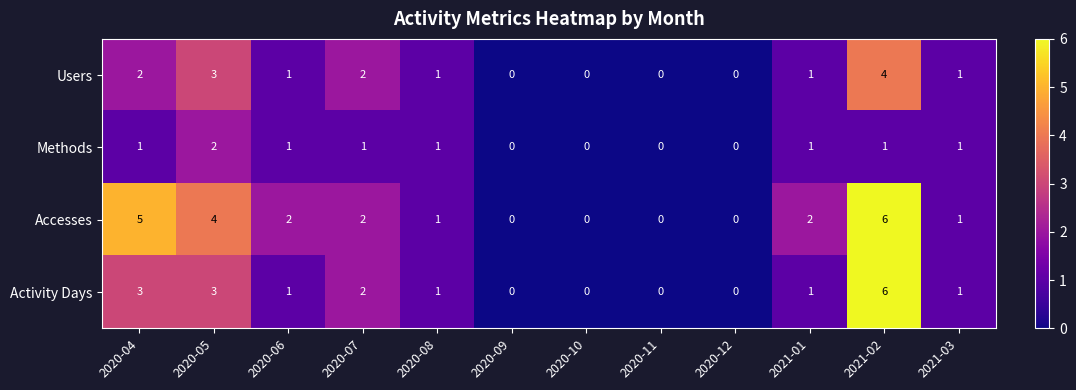

True or false: Methods has a value of 2 at 2020-05.

True